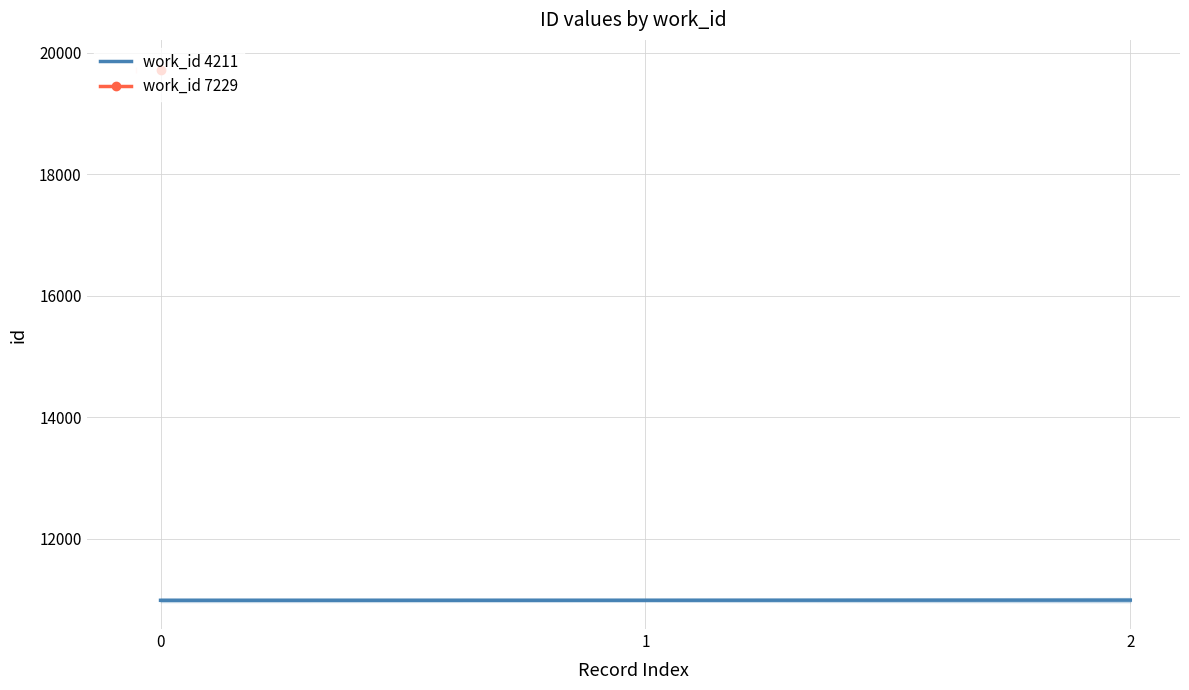

What is the lowest value of the work_id 4211 series?

10984